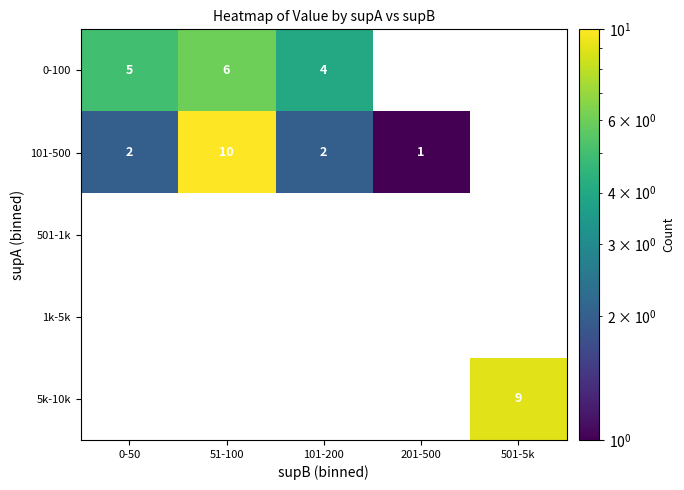

What is the sum of the 101-500 values at 201-500 and 0-50?

3